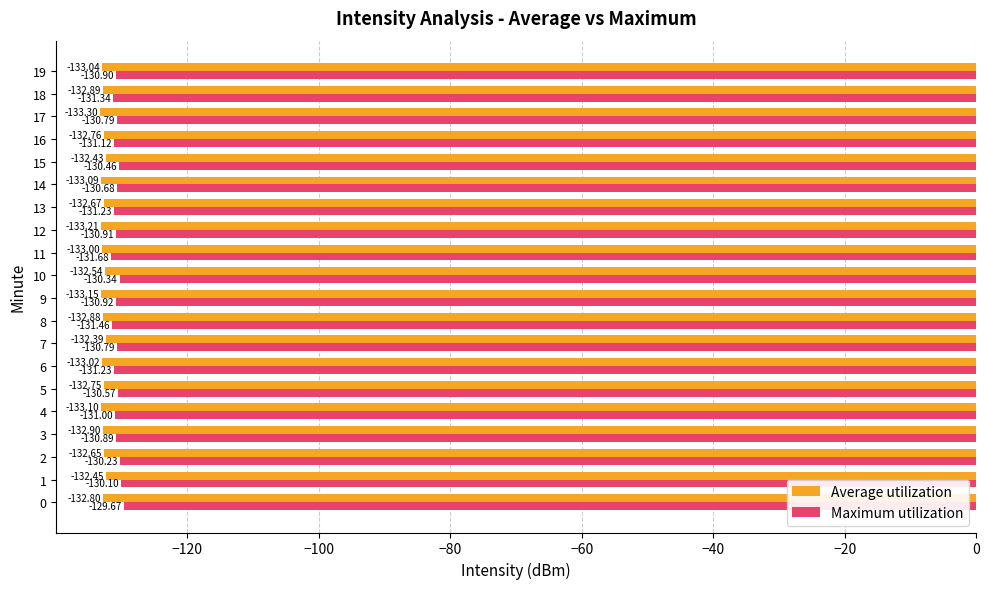

The value of Average utilization at 14 is -133.1. True or false?

True